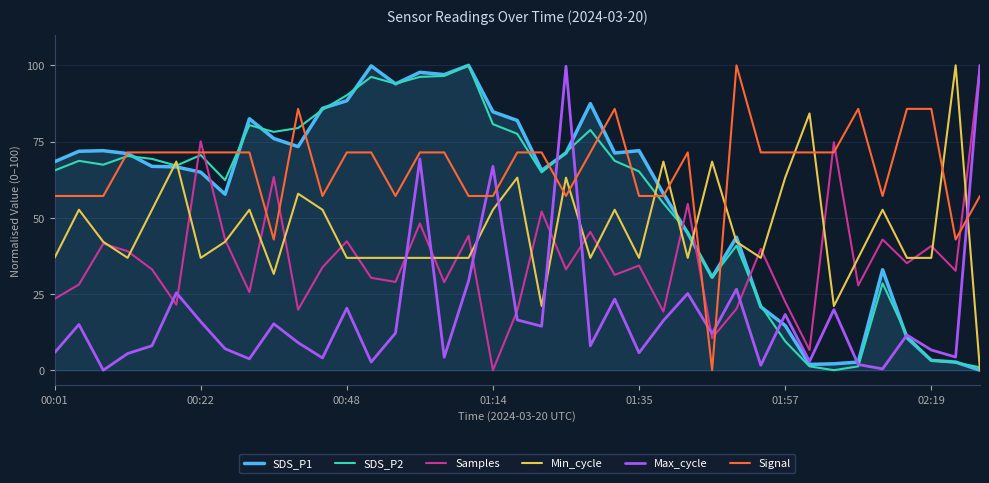

Which series has the largest total across all categories?

Signal